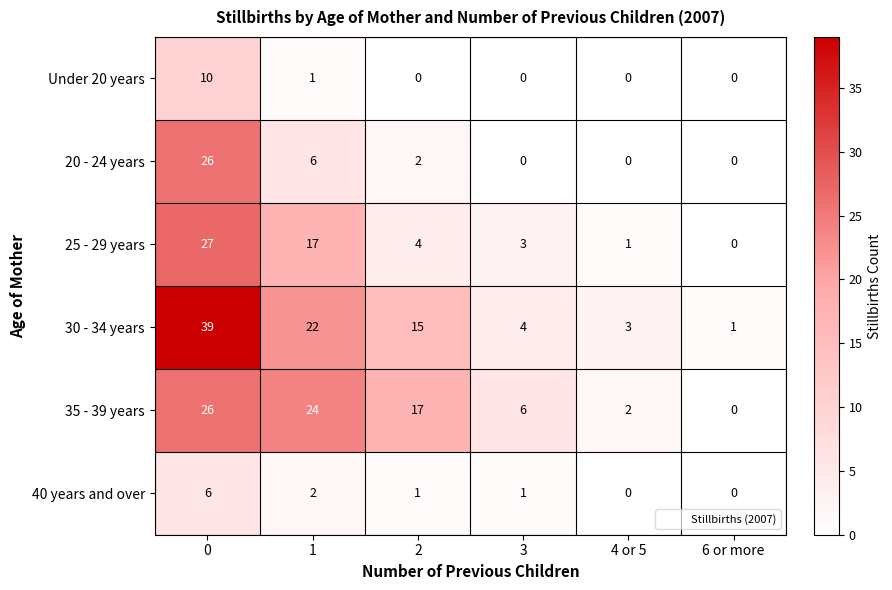

The 25 - 29 years series shows 6 at 2. True or false?

False